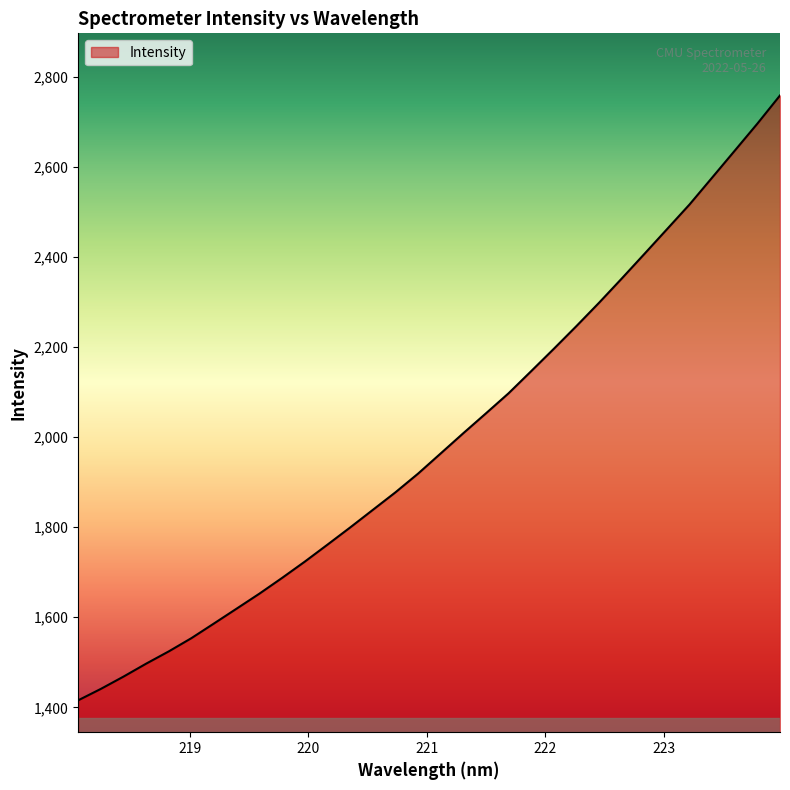

What is the smallest value displayed?

1415.6